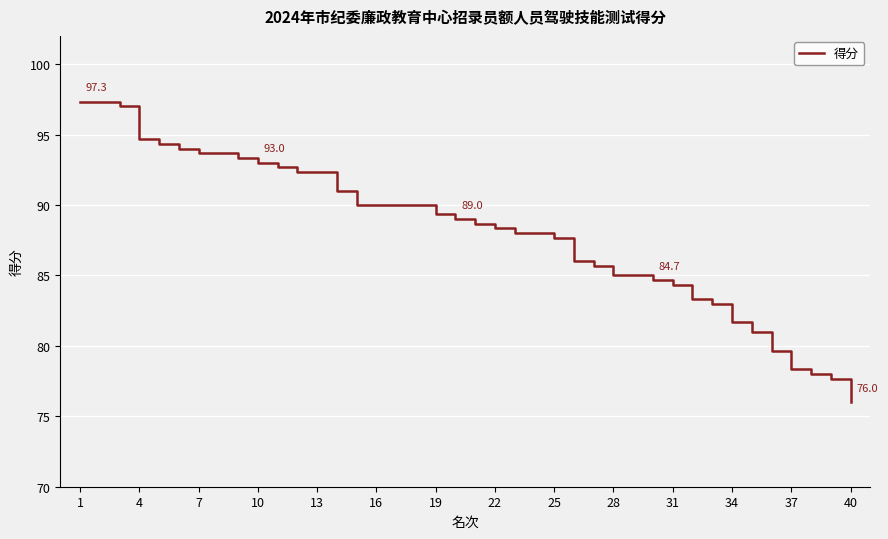

What is the difference between the maximum and minimum values?

21.3